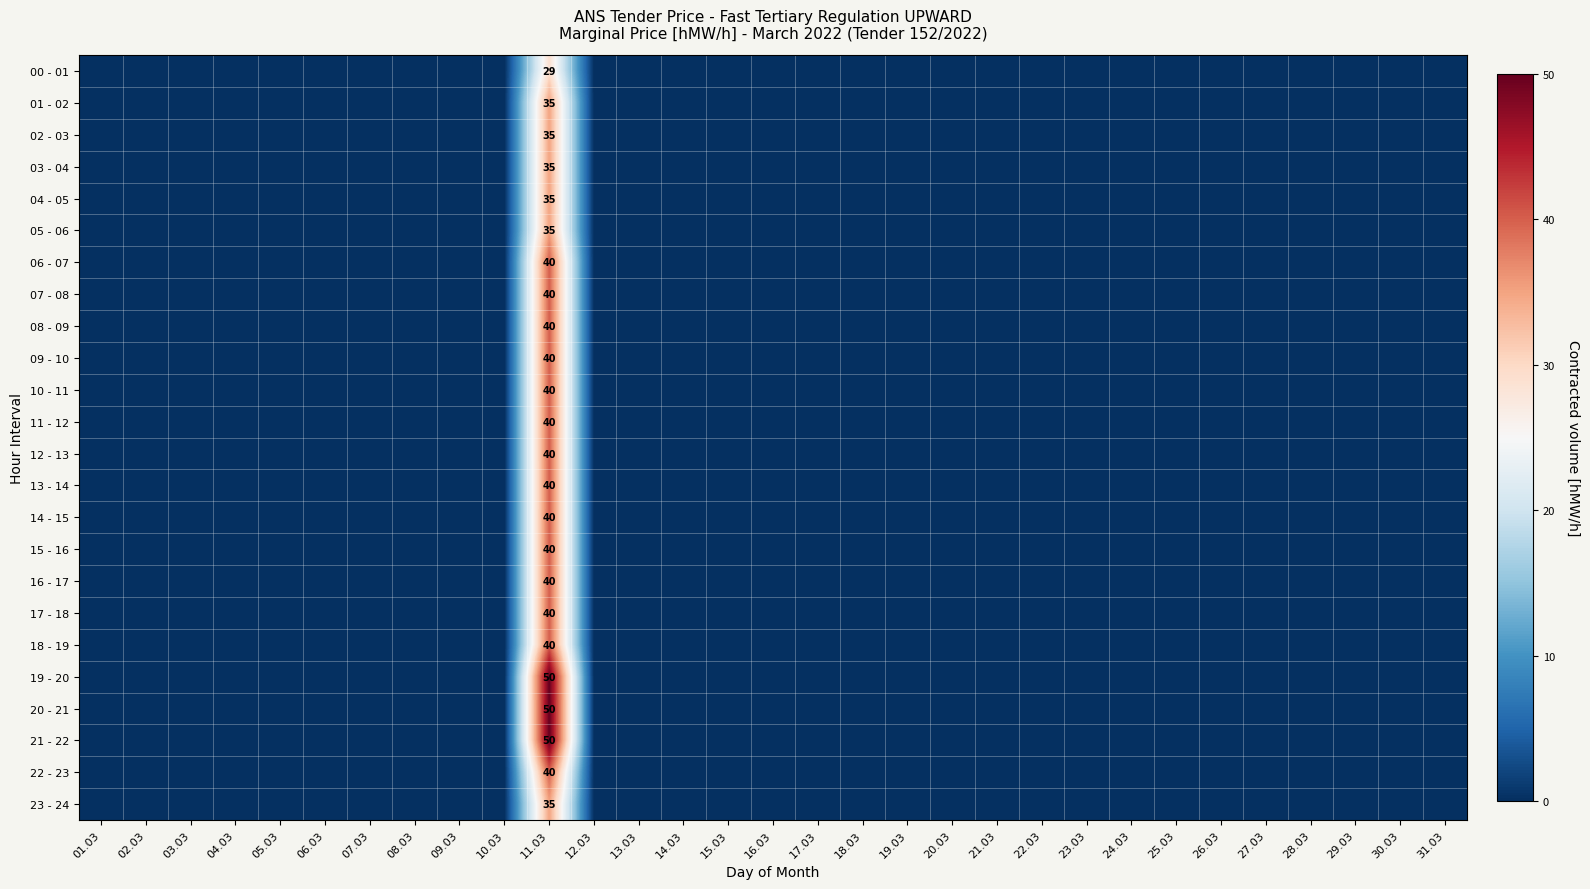

What is the difference between the maximum and second lowest values in the 04 - 05 series?

35